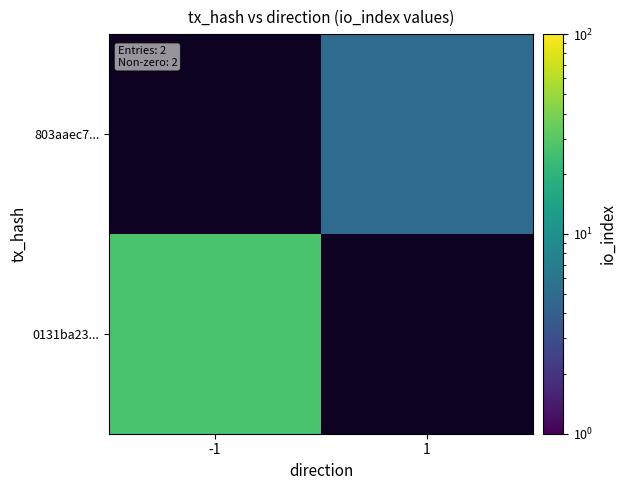

The 0131ba23... series shows 27.0 at -1. True or false?

True